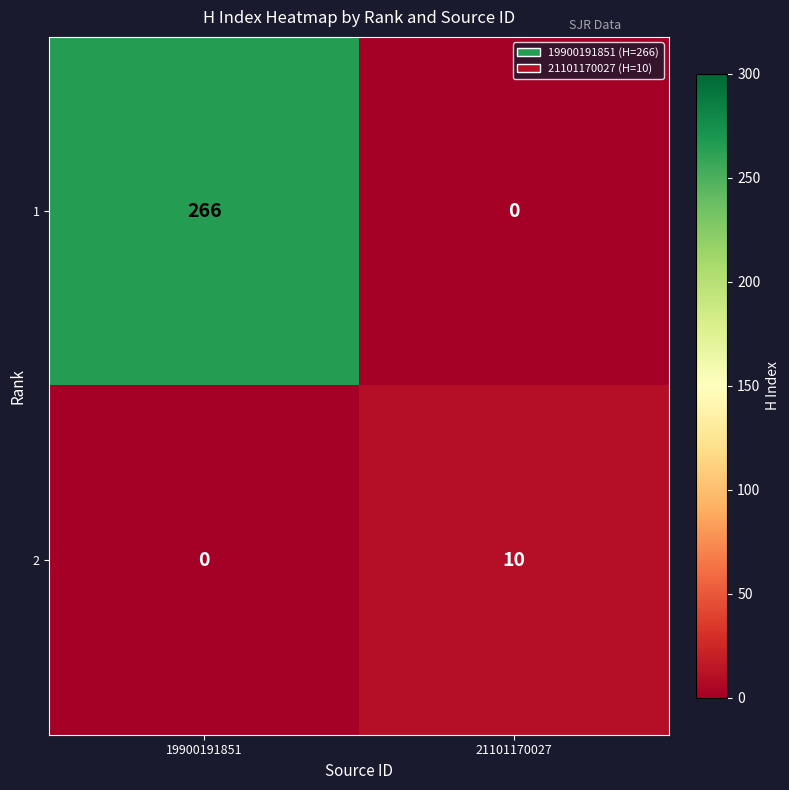

At which label is 2 closest to 5?

19900191851